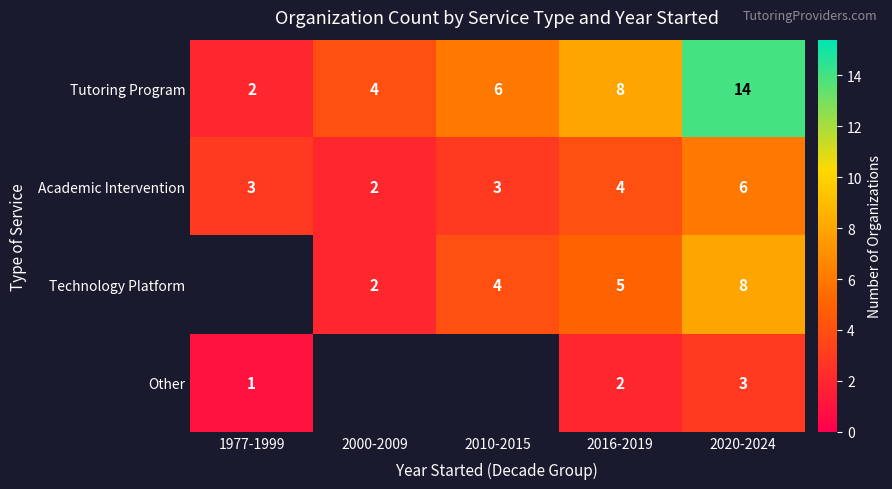

True or false: Other has a value of 3 at 2016-2019.

False